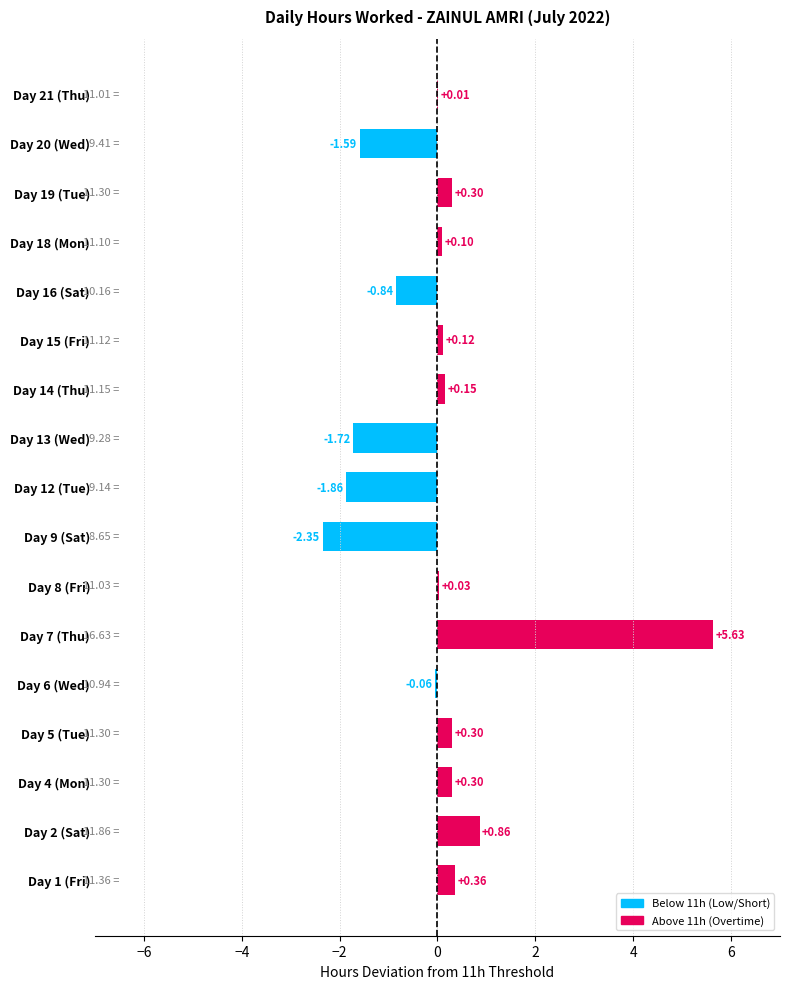

What is the sum of all values?

-0.3